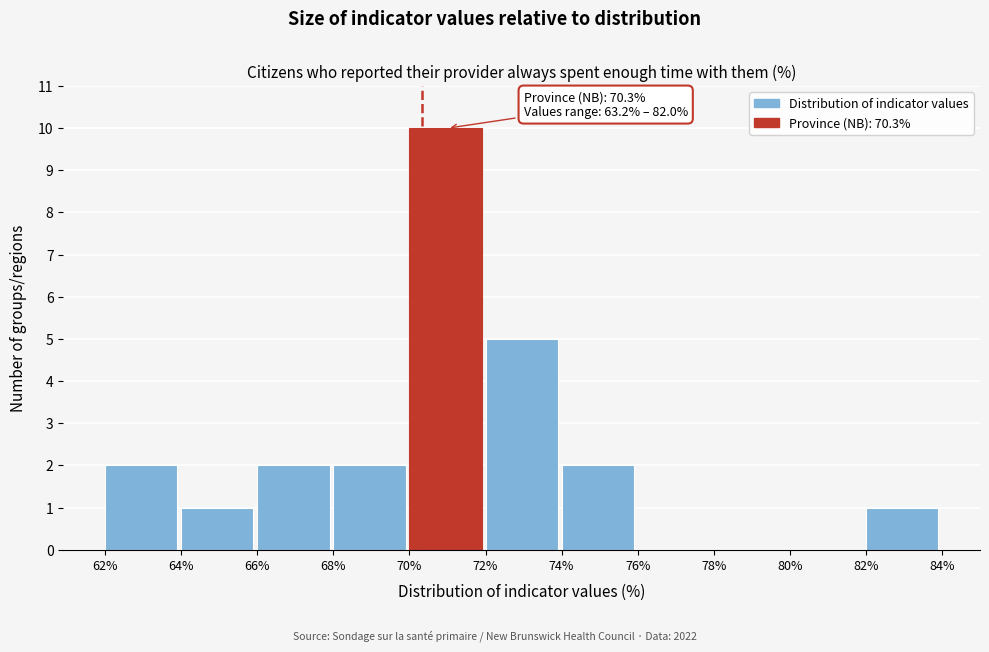

Which range on the x-axis has the tallest bar?

70% to 72%